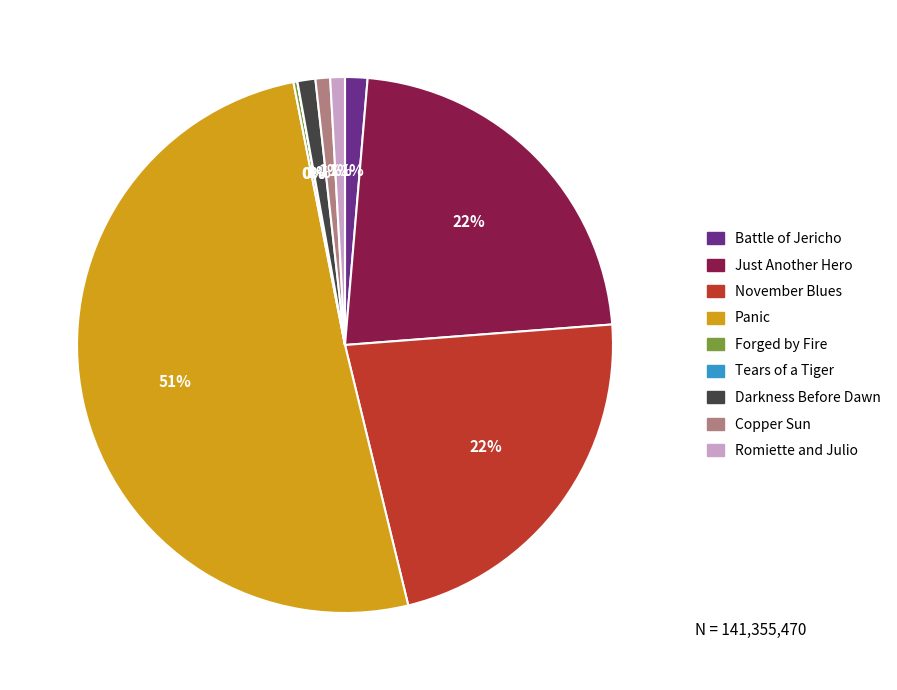

Combined, do Battle of Jericho and Just Another Hero account for over 50%?

No